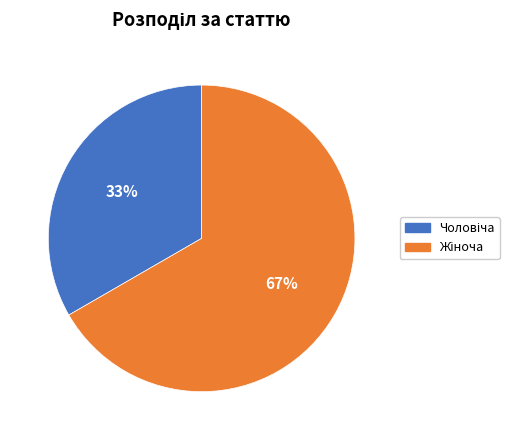

To the nearest percent, what is the average slice percentage?

50%